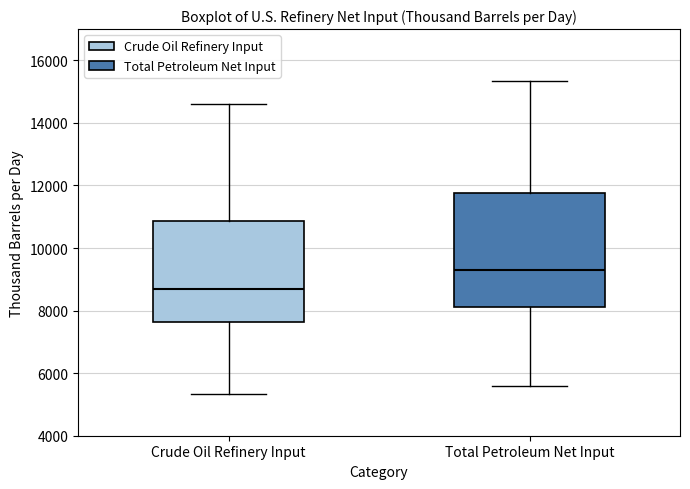

Where is the upper edge of the box for Crude Oil Refinery Input on the y-axis? The values are not printed on the chart, so give them approximately, as read against the axis.

10800